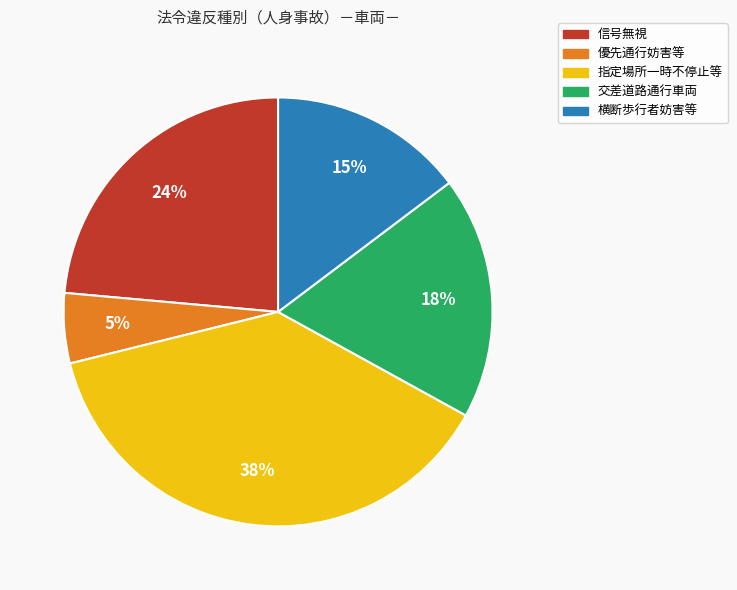

Combined, do 指定場所一時不停止等 and 交差道路通行車両 account for over 50%?

Yes